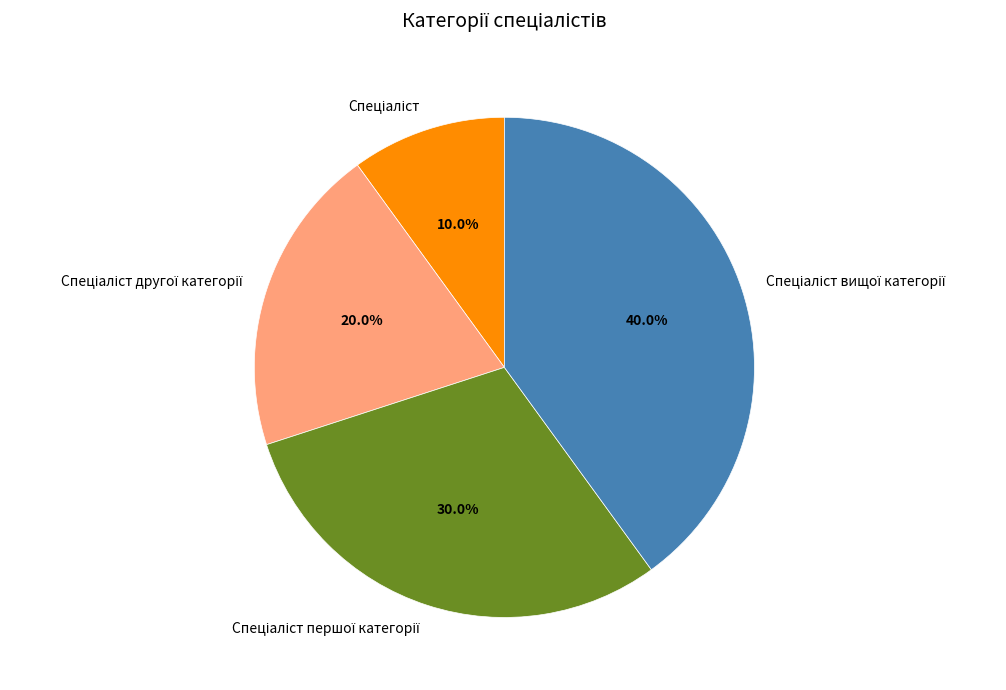

Does any single category account for the majority?

No